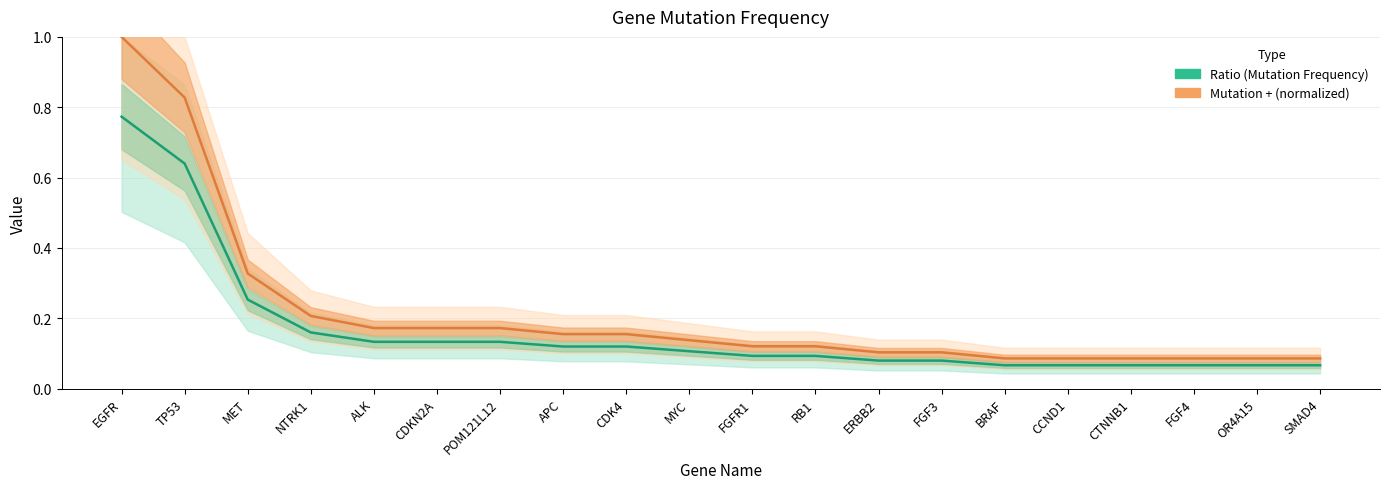

What is the sum of the Ratio values at CTNNB1 and SMAD4?

0.1